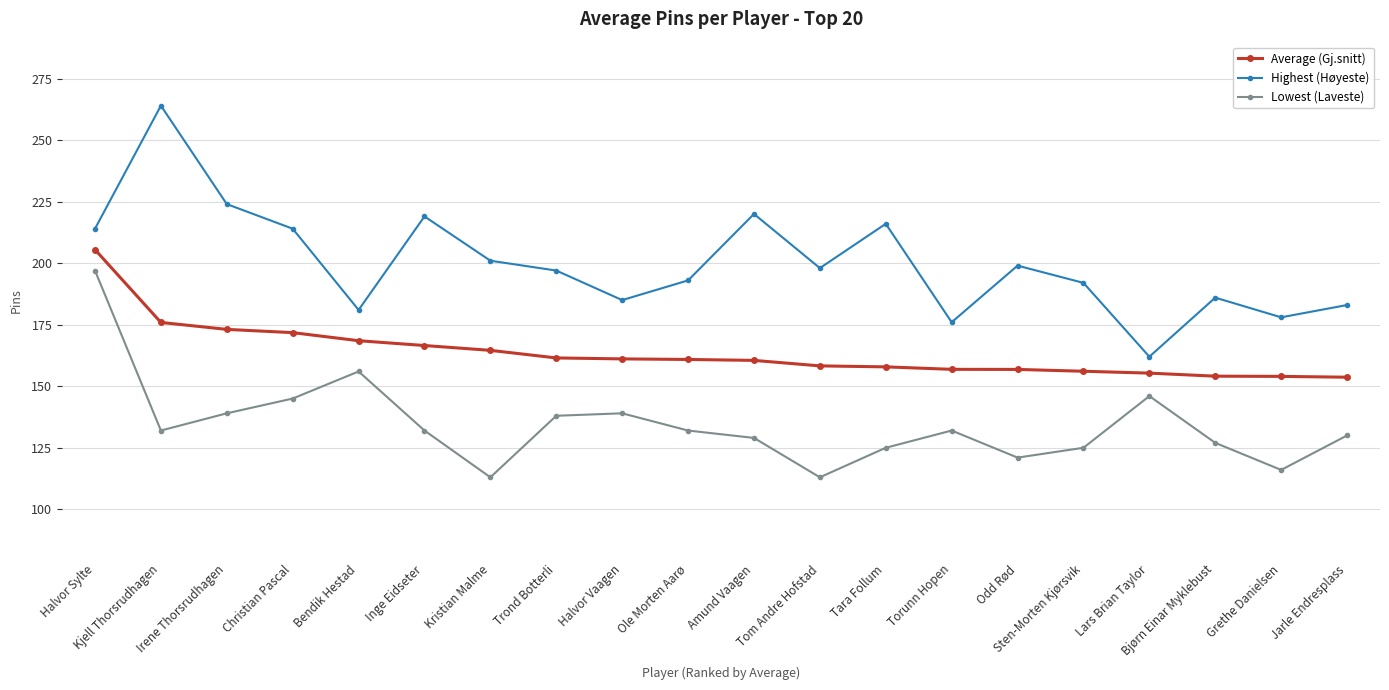

What is the highest value of the Lowest (Laveste) series?

197.0